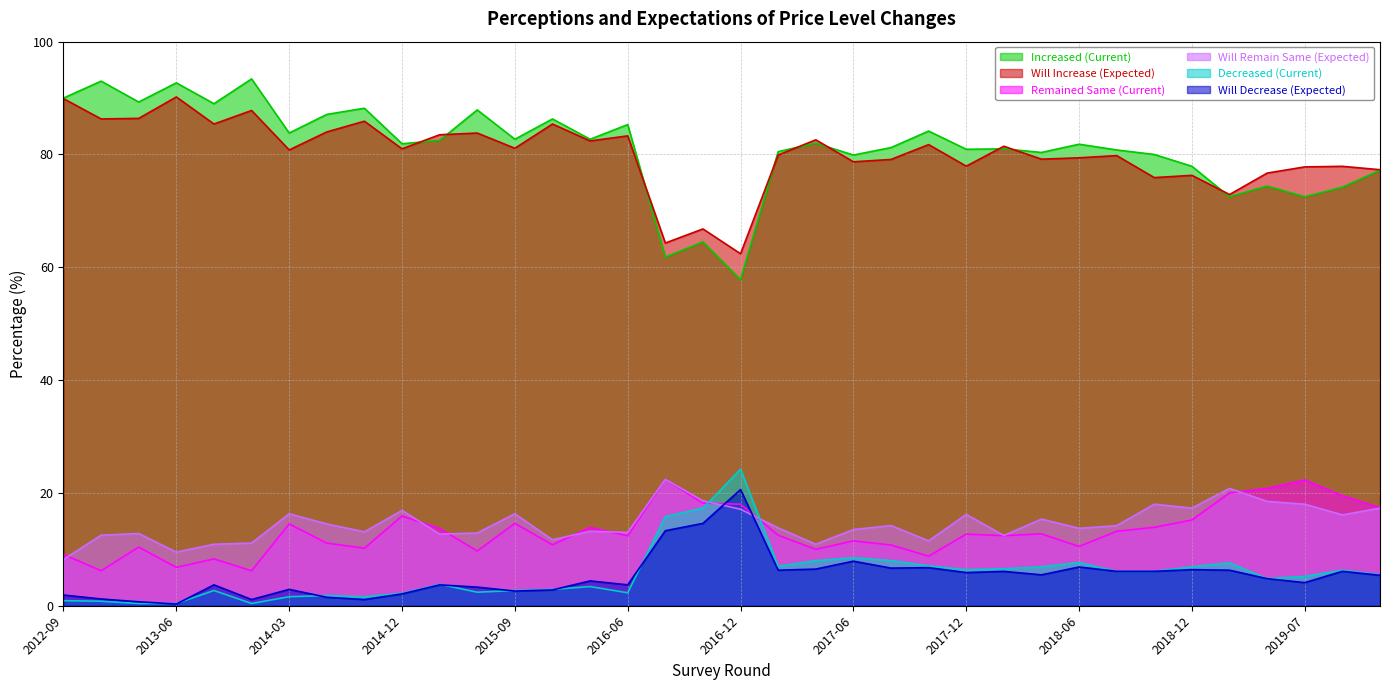

Which series ends up on top after the final intersection of Will Decrease (Expected) and Will Remain Same (Expected)?

Will Remain Same (Expected)